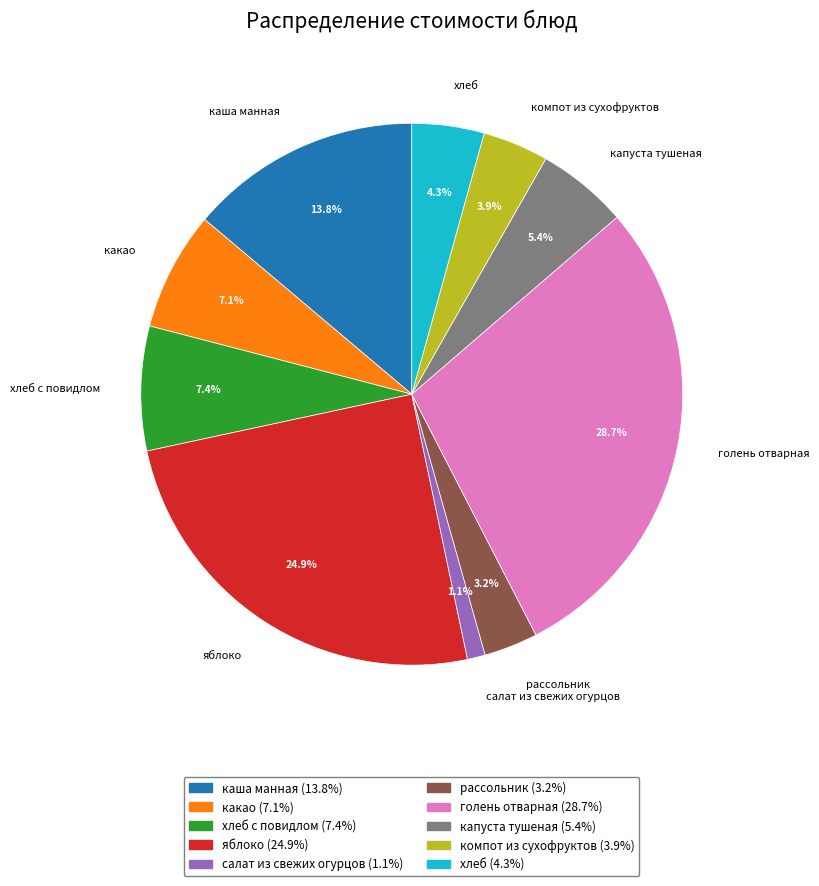

To the nearest percent, what is the difference between the largest and smallest slice percentages?

28%